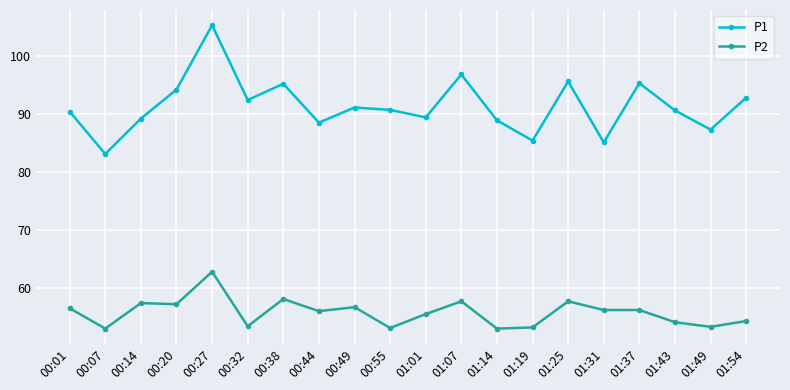

List the series in order of their overall mean, highest first.

P1, P2